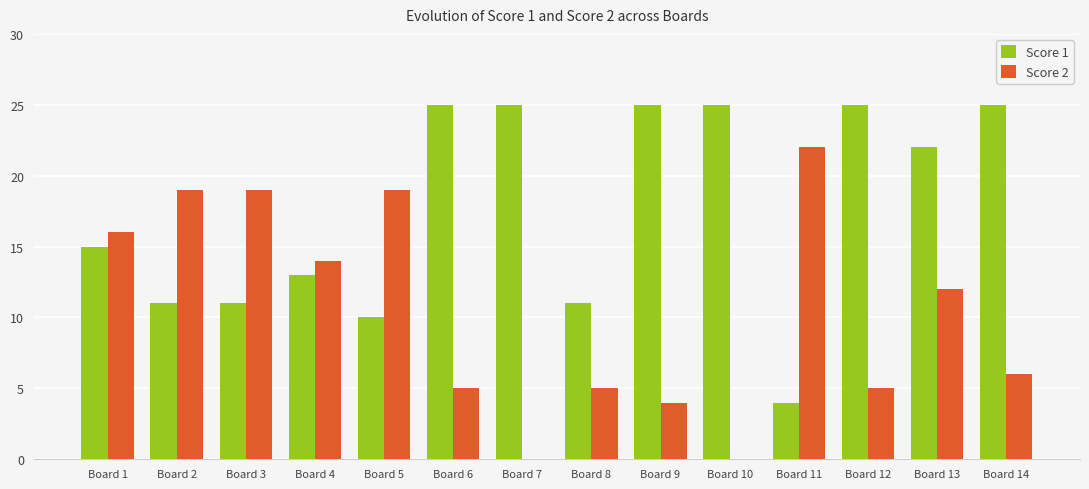

What is the total value across all series at Board 1?

31